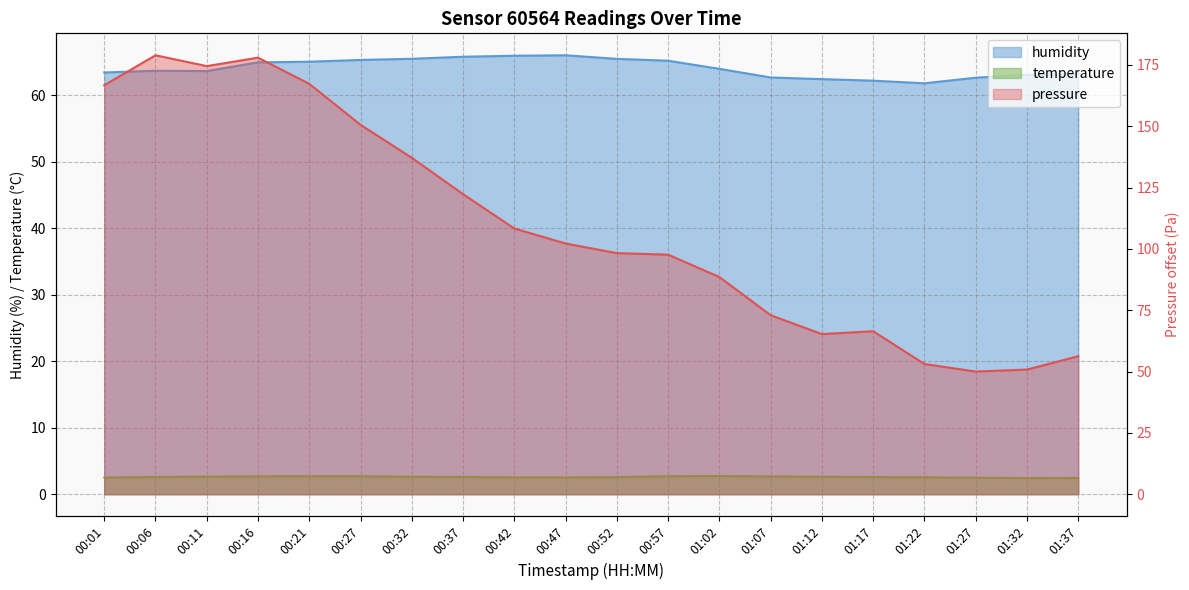

How many data points in humidity are less than 64?

10